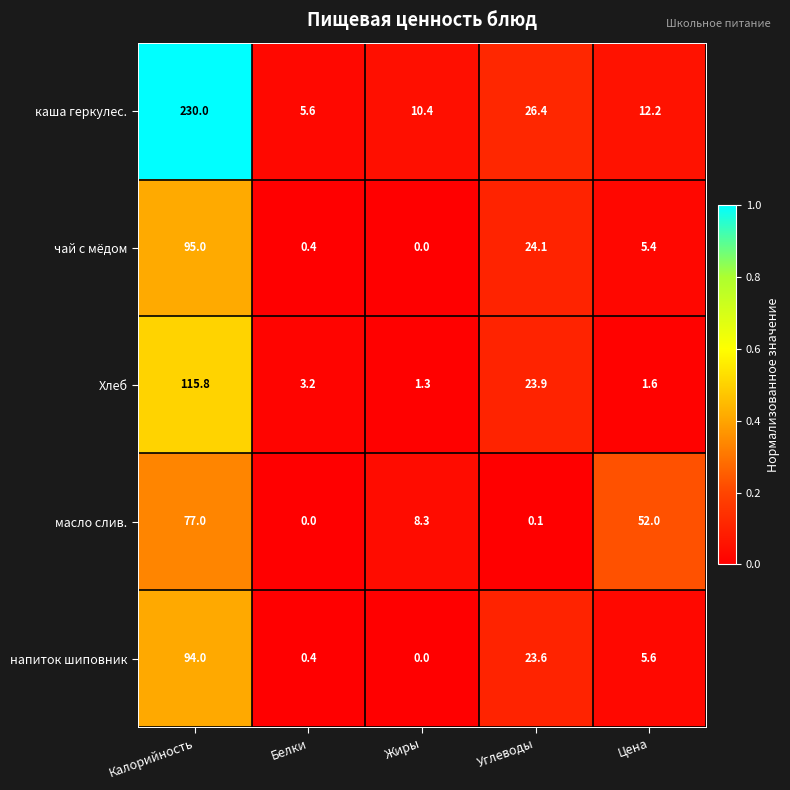

What is the spread (max minus min) of values at Калорийность?

153.0